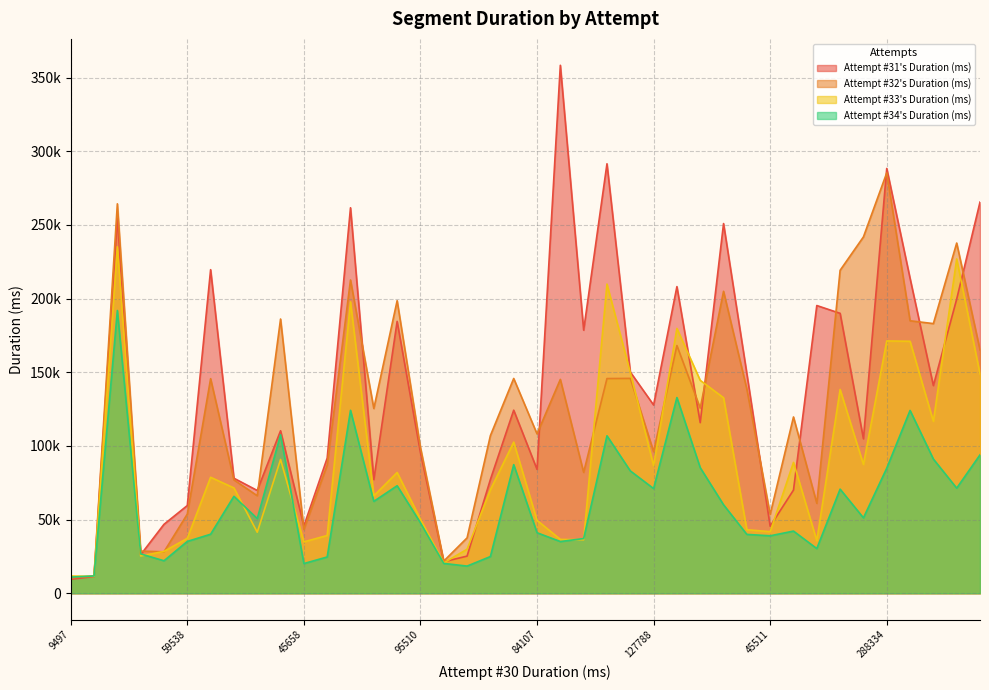

How many data points does each series have?

40